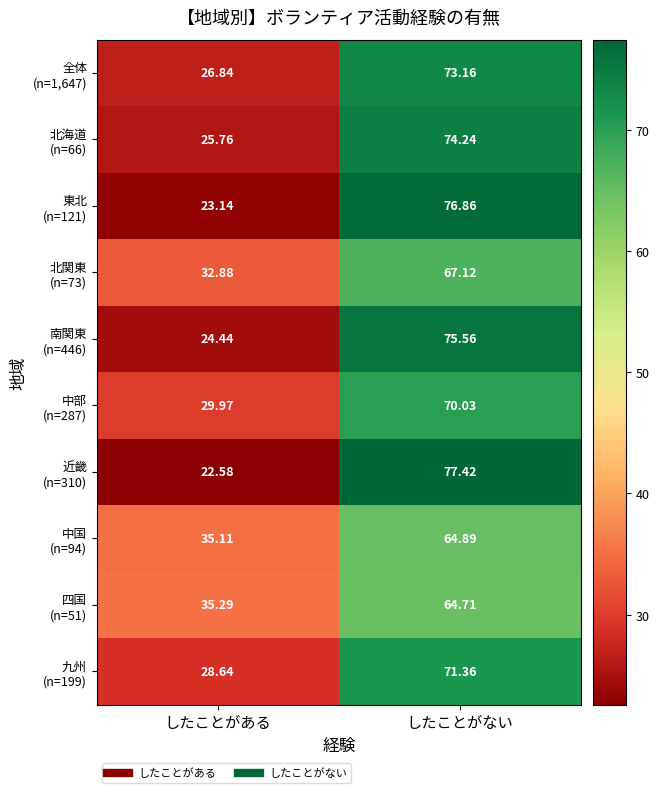

At which category is the sum across all series the highest?

したことがない